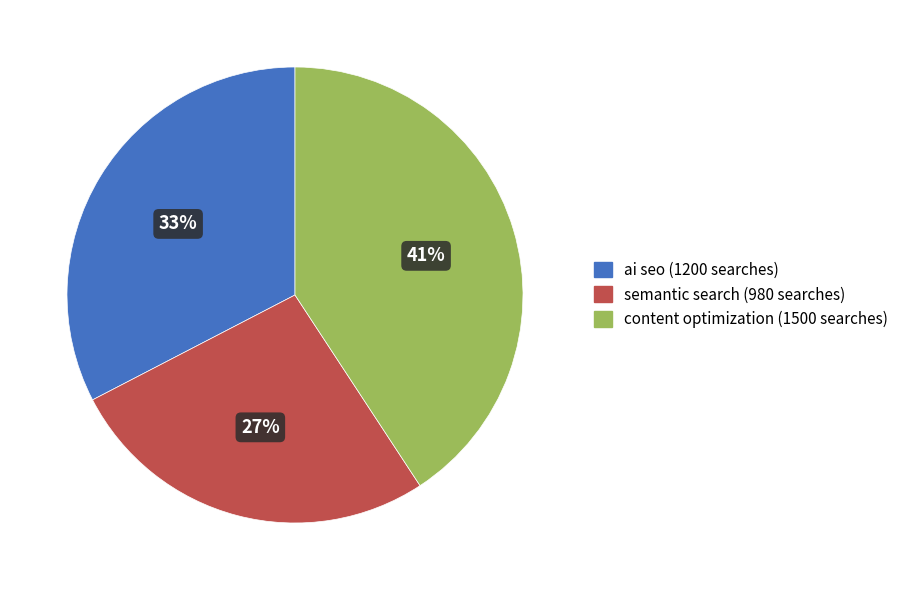

Which slice is the smallest?

semantic search